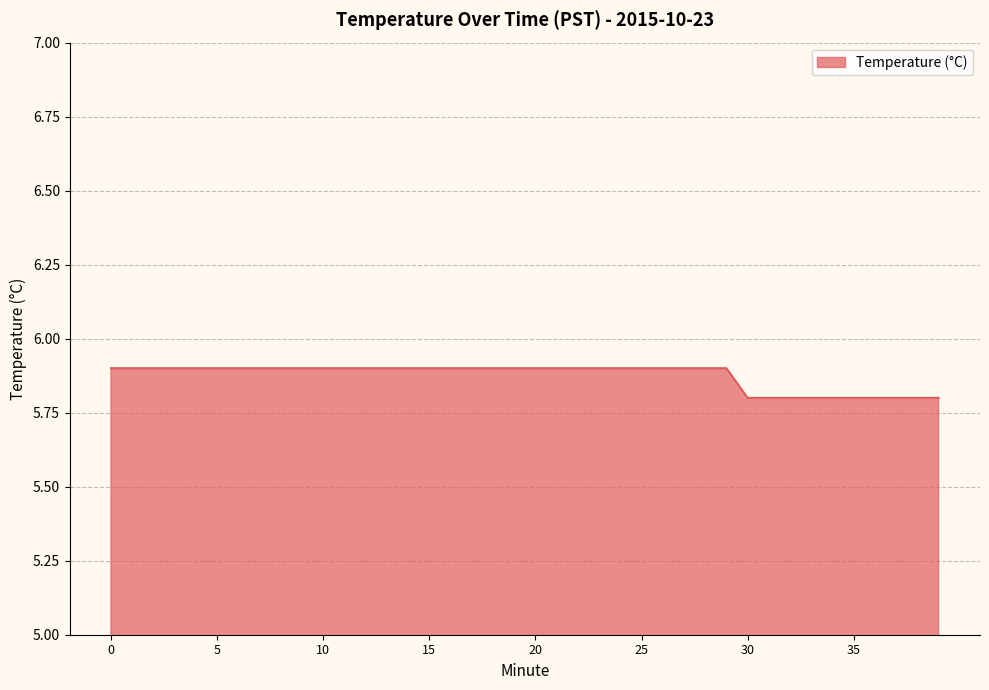

What is the minimum value shown in the chart?

5.8